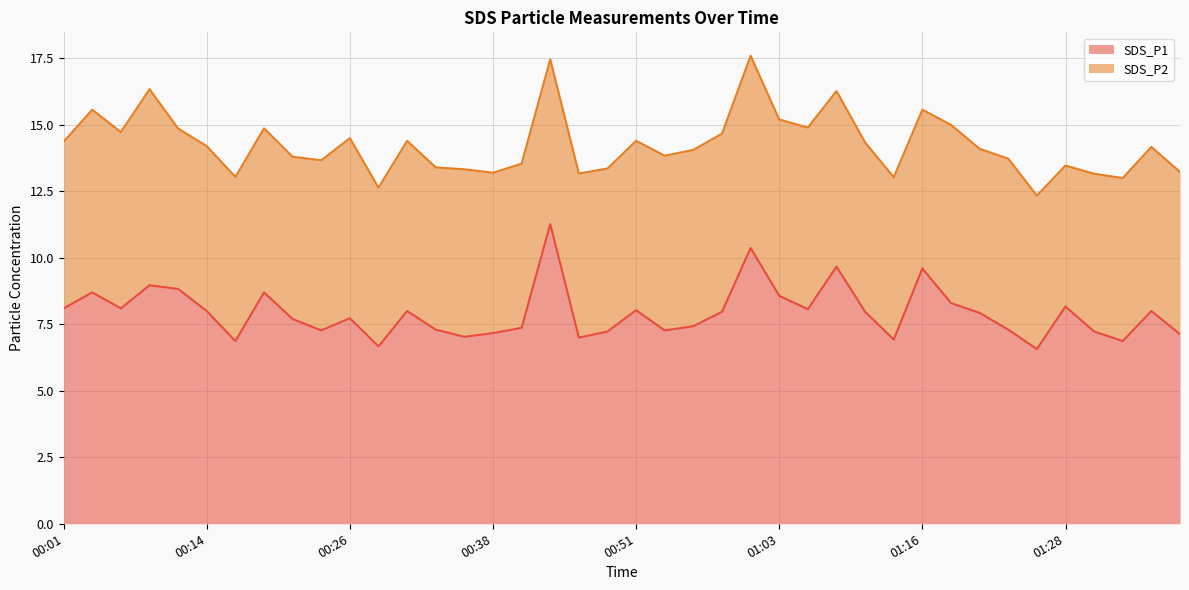

How many interior local peaks (higher than both neighbors) does the data have?

12